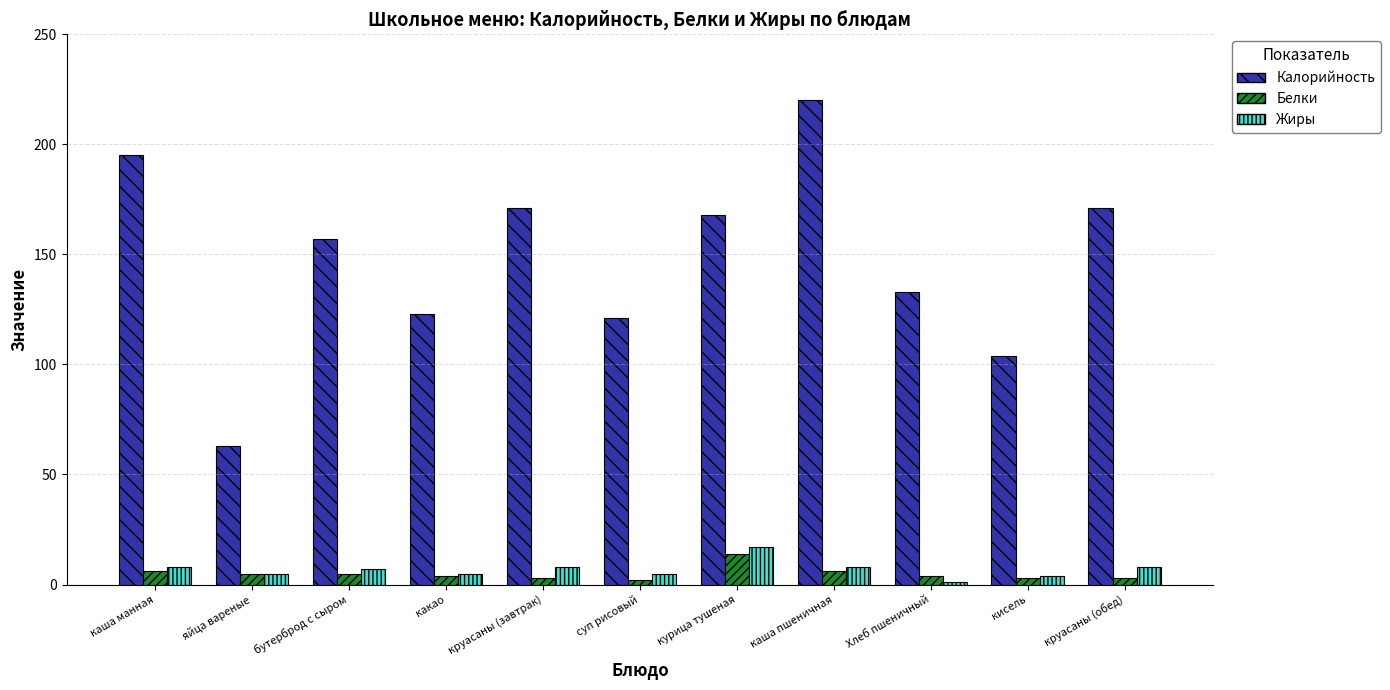

Is the value of Калорийность at какао greater than the value of Белки at каша манная?

Yes